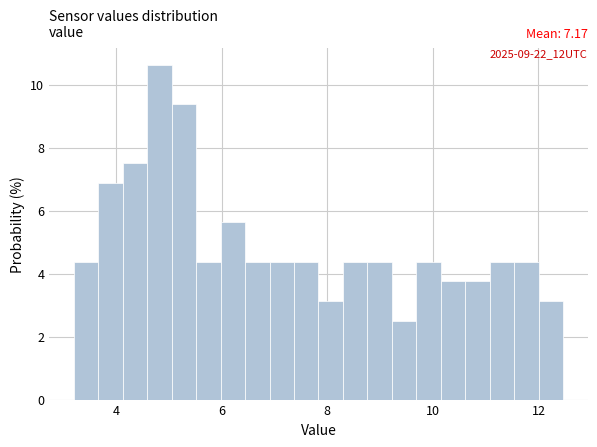

Around what value on the x-axis is the tallest bar? Give the approximate position of its centre, as read against the axis.

4.8